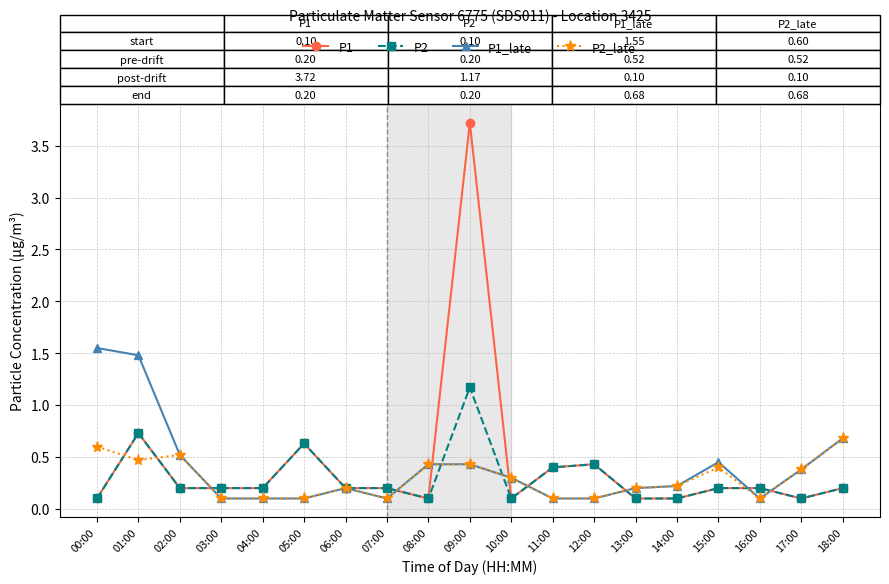

Which series has the widest spread of values?

P1